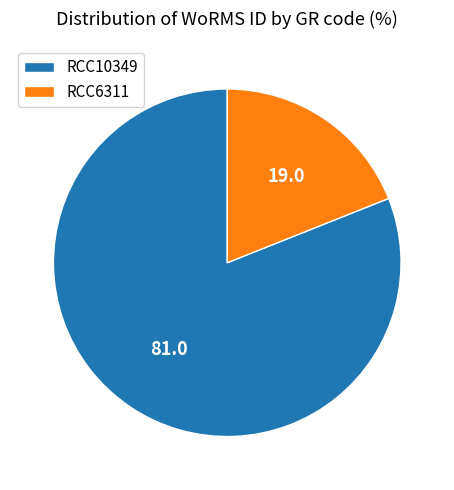

True or false: RCC10349 accounts for 74% of the total.

False